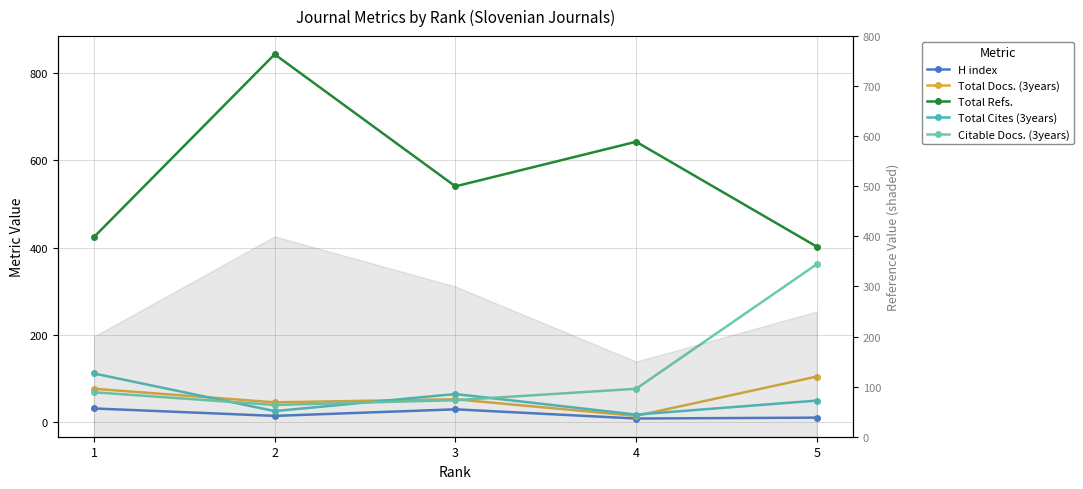

Which series changed the most between 2 and 5?

Total Refs.